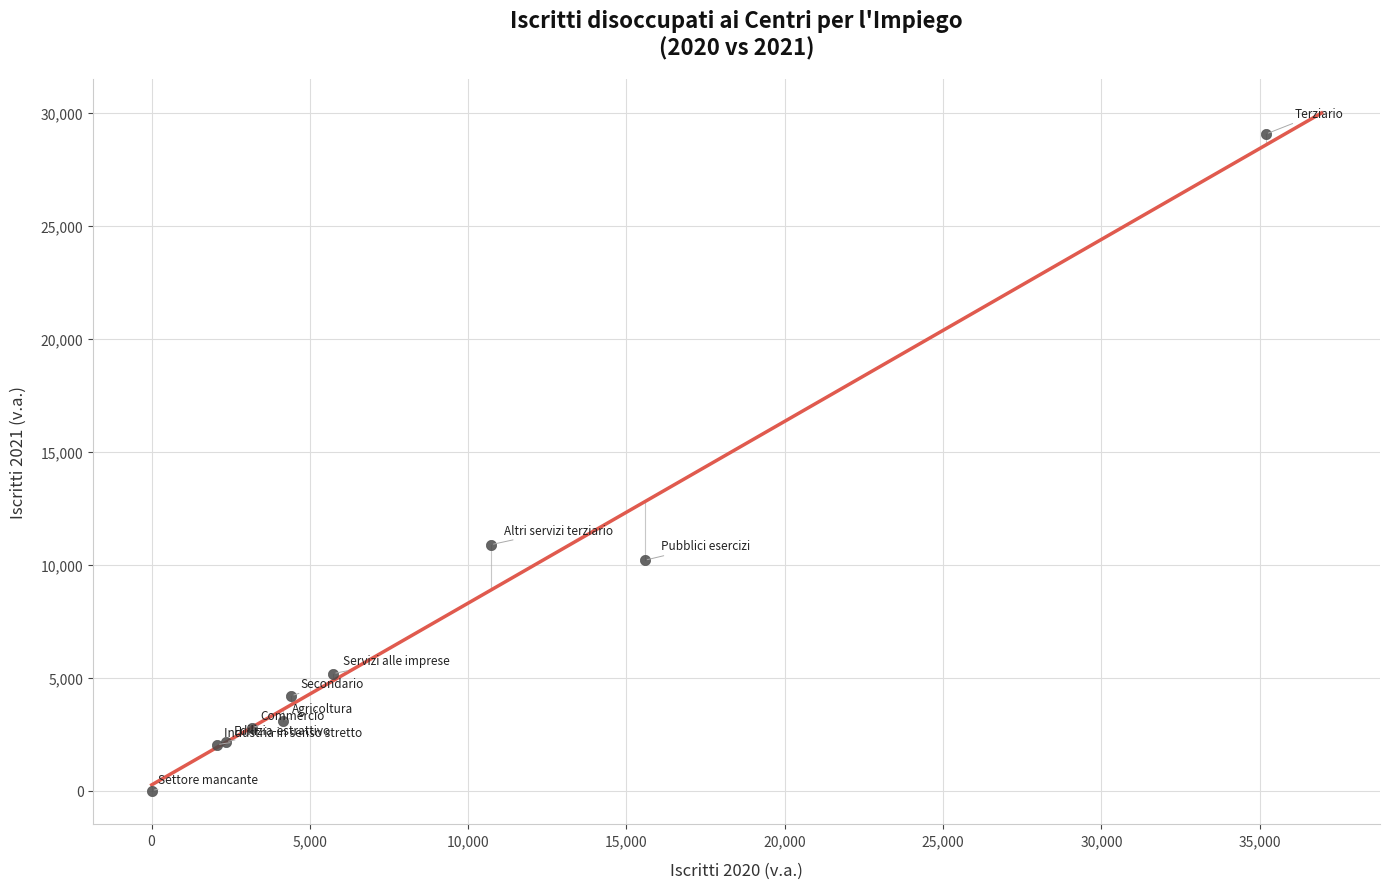

What Y value in the scatter plot is closest to 14542?

10892